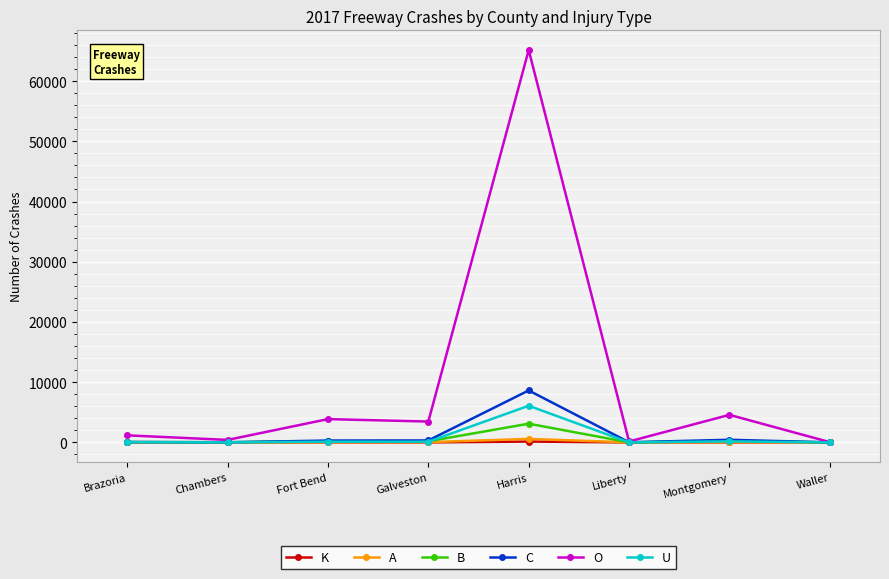

True or false: K has more than 0 interior local peaks.

True